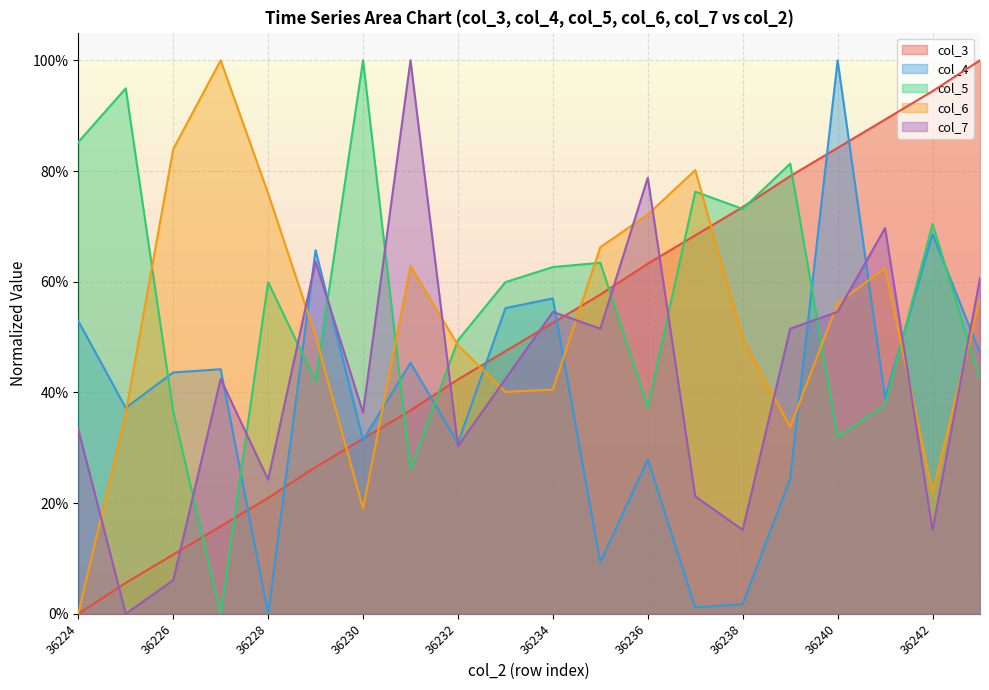

How many lines are shown in the chart?

5